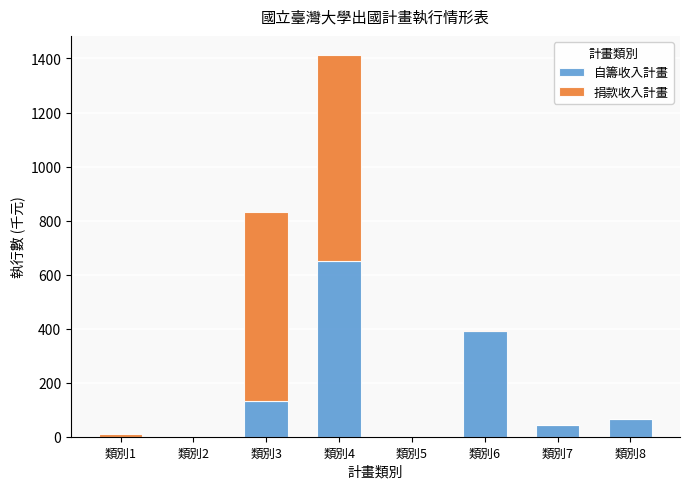

At which label does 自籌收入計畫 reach its peak?

類別4